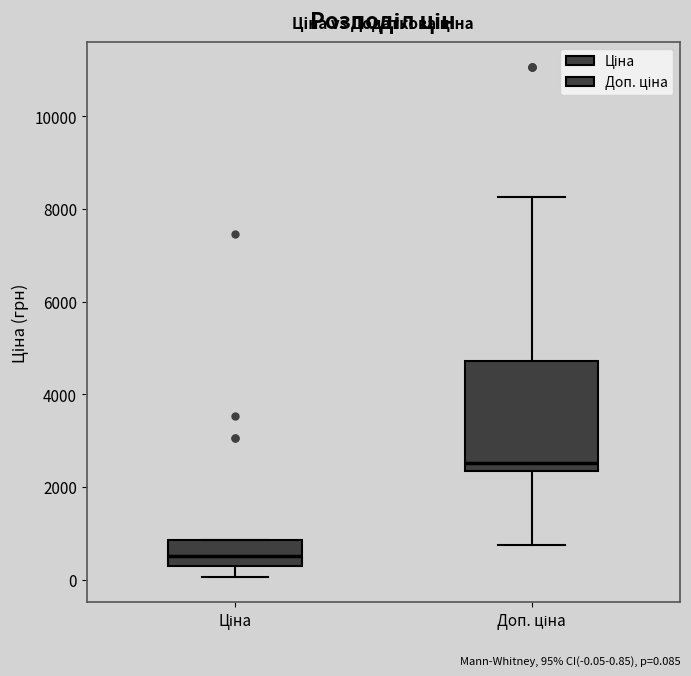

Reading left to right, transcribe this box plot: for each box, give where its median line is, the range the box spans, and where its two whiskers end, as read against the y-axis. The values are not printed on the chart, so give them approximately, as read against the axis.

Ціна: median 600, box 400 to 800, whiskers 0 to 800
Доп. ціна: median 2600, box 2400 to 4800, whiskers 800 to 8200